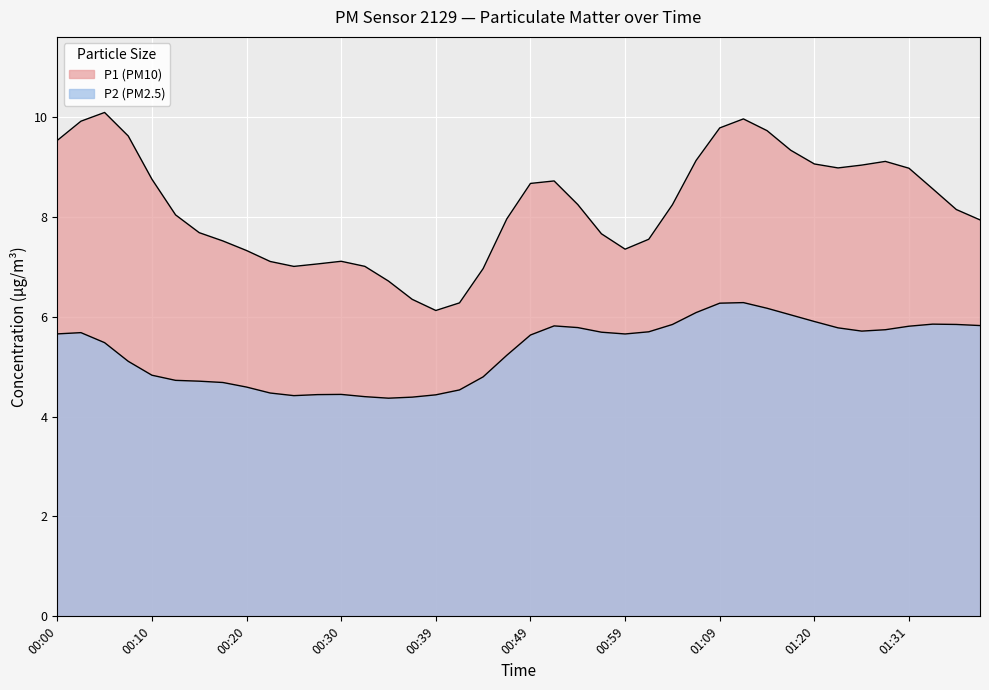

The value of P1 at 00:49 is 3.0. True or false?

False